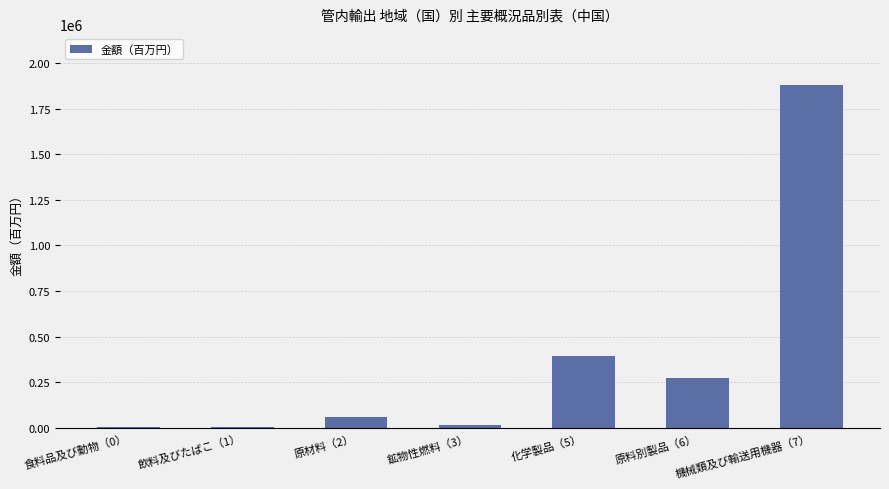

What is the sum of all values?

2627970.8